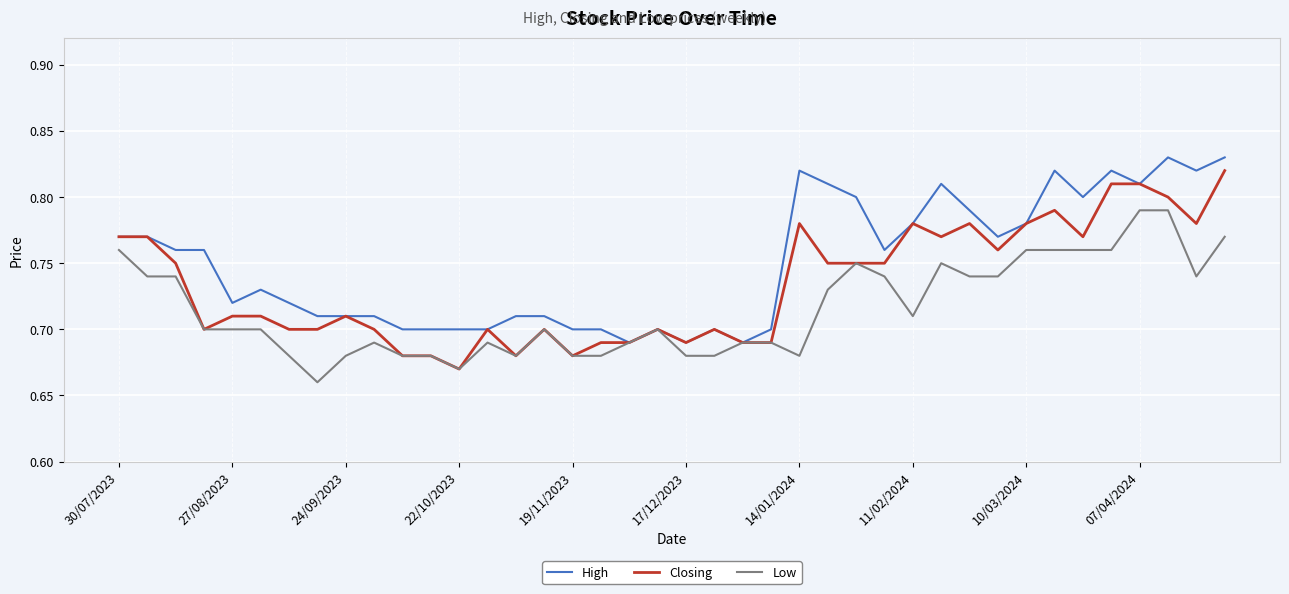

List the series in order of their overall mean, lowest first.

Low, Closing, High